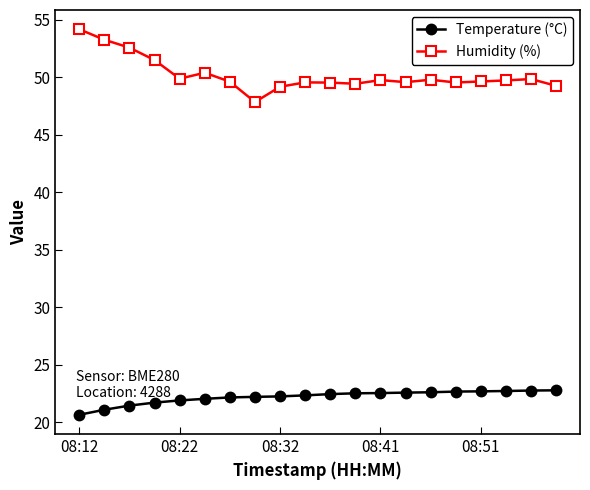

Which series has the largest total across all categories?

Humidity (%)